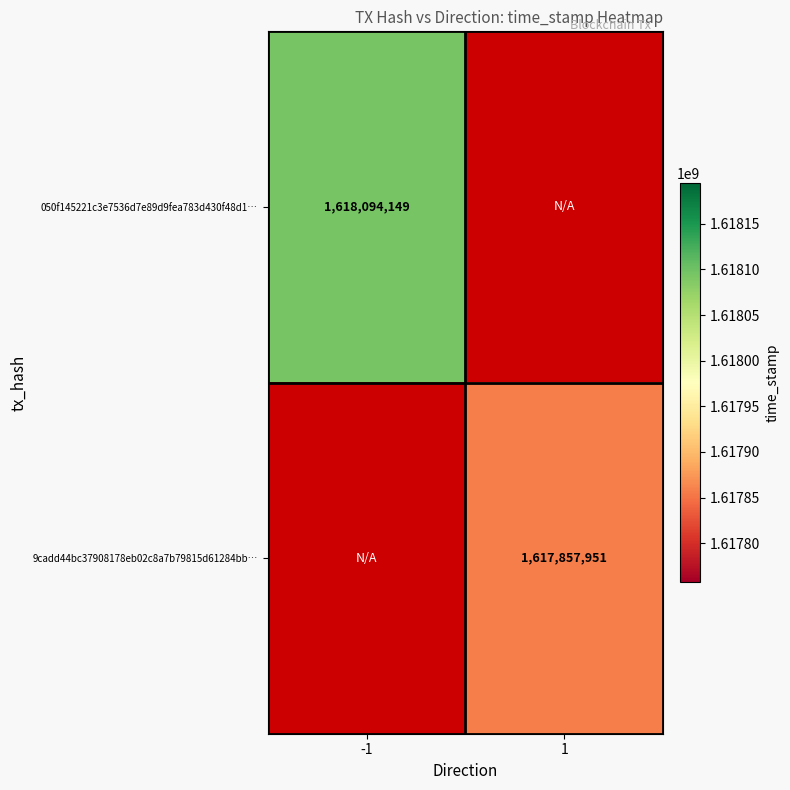

Count the number of data series in this chart.

2